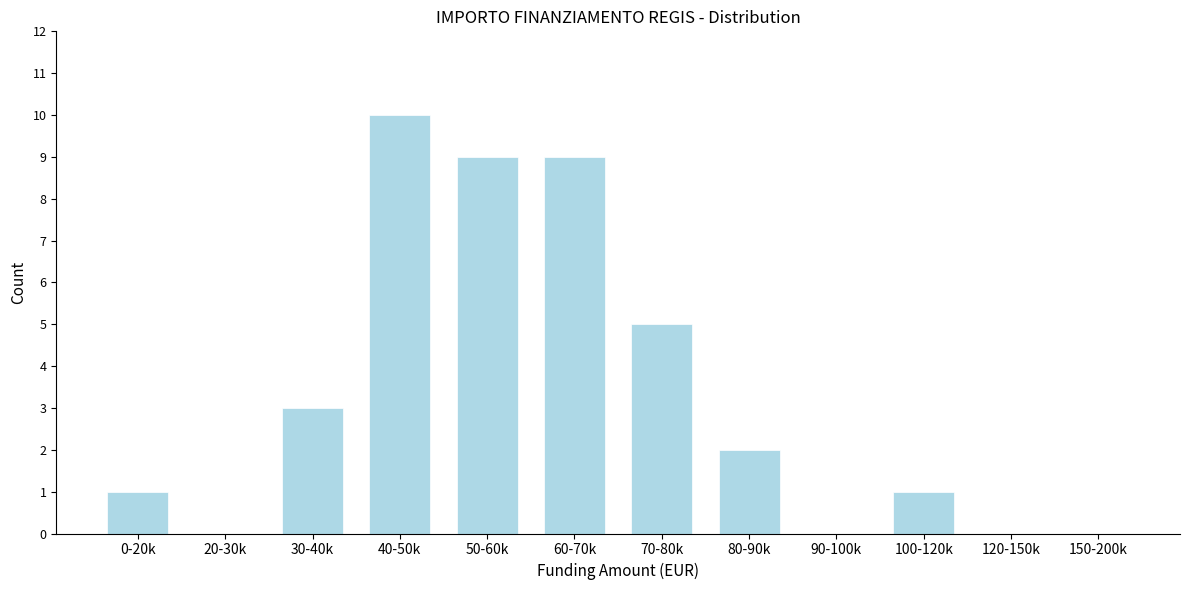

Reading left to right, list all the values displayed in this chart.

0-20k=1	20-30k=0	30-40k=3	40-50k=10	50-60k=9	60-70k=9	70-80k=5	80-90k=2	90-100k=0	100-120k=1	120-150k=0	150-200k=0